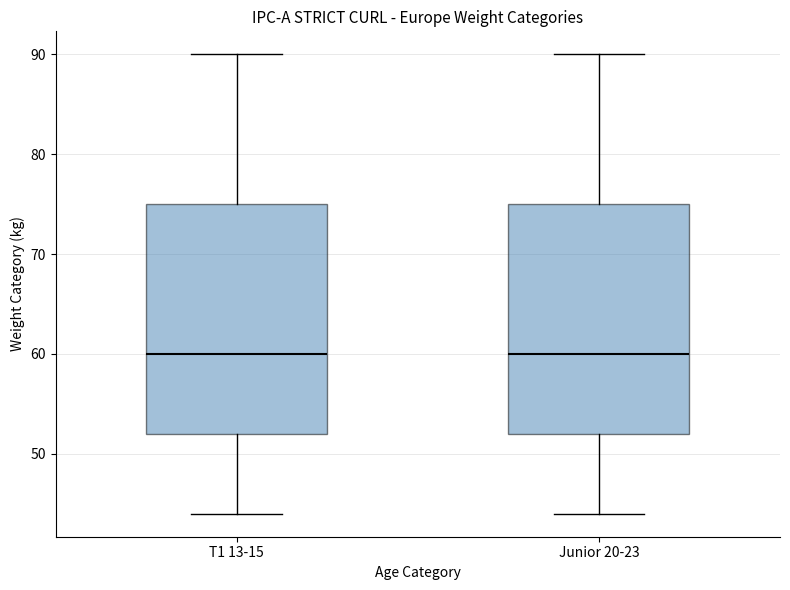

Where does the upper whisker of the box for T1 13-15 end on the y-axis? The values are not printed on the chart, so give them approximately, as read against the axis.

90